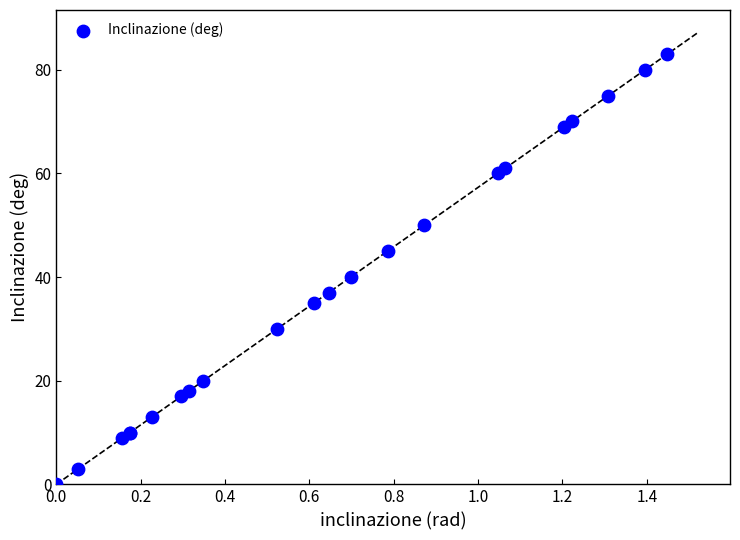

What Y value in the scatter plot is closest to 41?

40